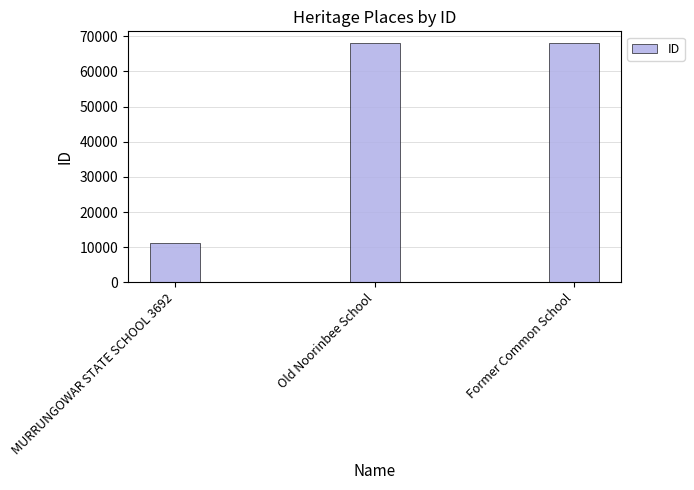

What is the label of the 1st bar from the left?

MURRUNGOWAR STATE SCHOOL 3692